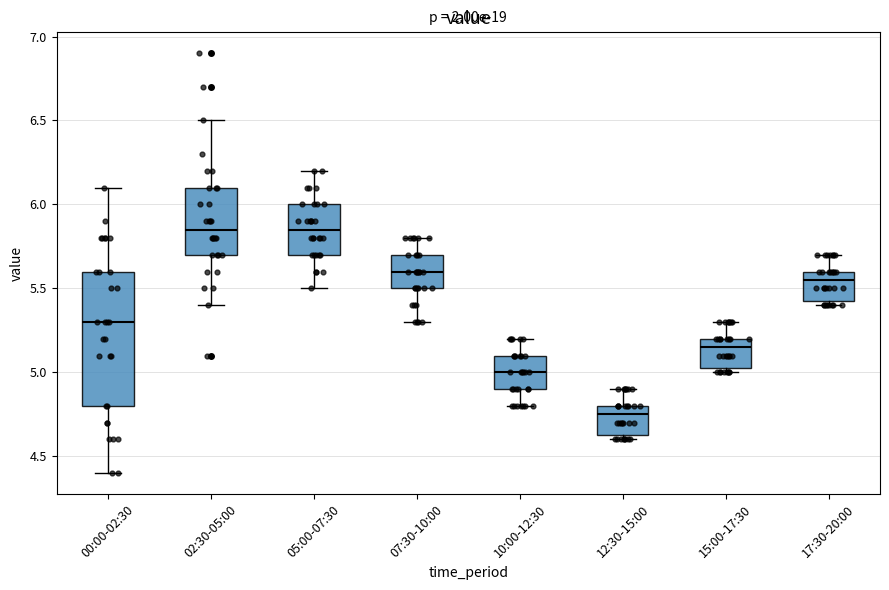

Where is the upper edge of the box for 10:00-12:30 on the y-axis? The values are not printed on the chart, so give them approximately, as read against the axis.

5.10